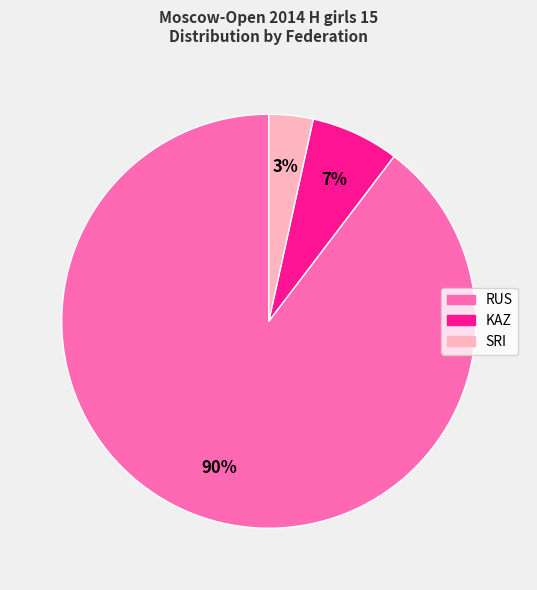

The SRI slice represents 9% of the pie. True or false?

False